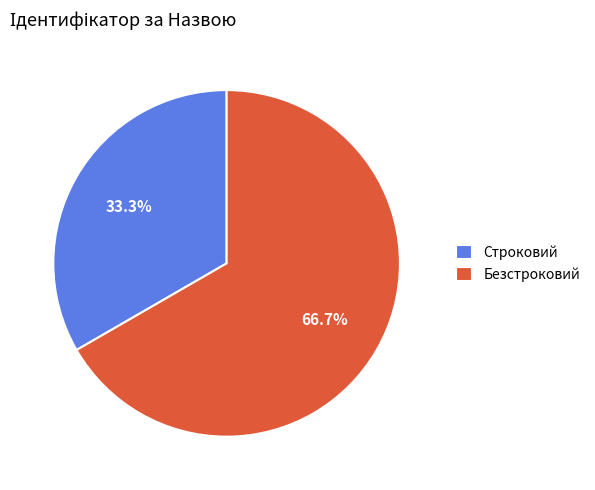

What is the smallest slice in the pie chart?

Строковий